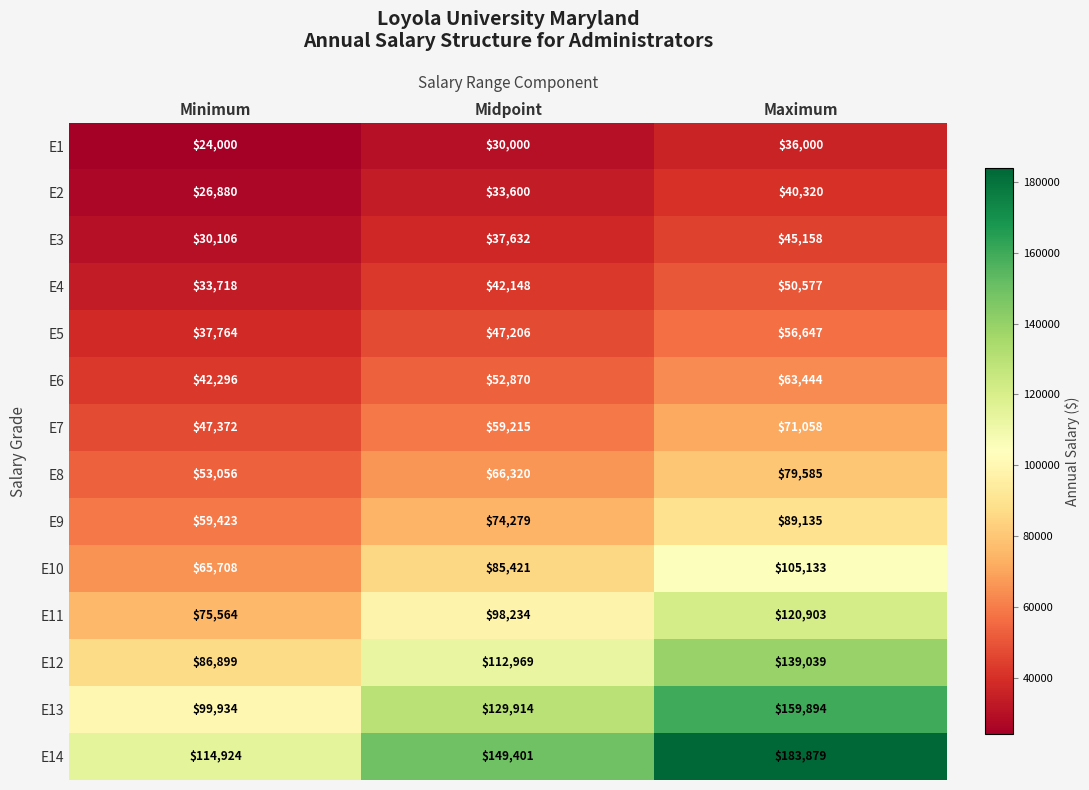

At which category does the chart reach its peak across all series?

Maximum